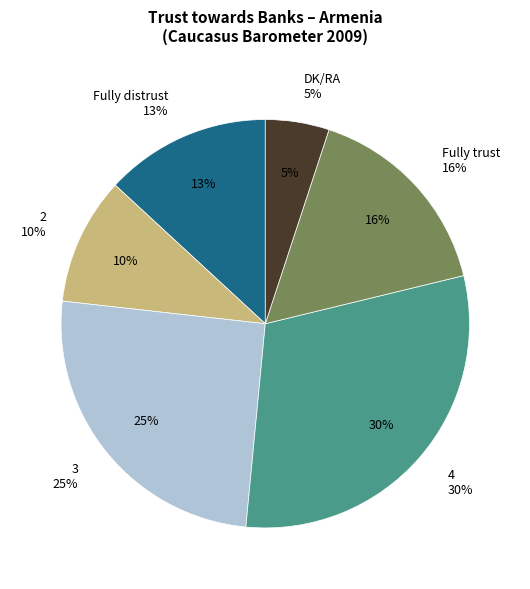

Rank the categories by Azerbaijan value from lowest to highest.

DK/RA, 2, Fully distrust, Fully trust, 3, 4